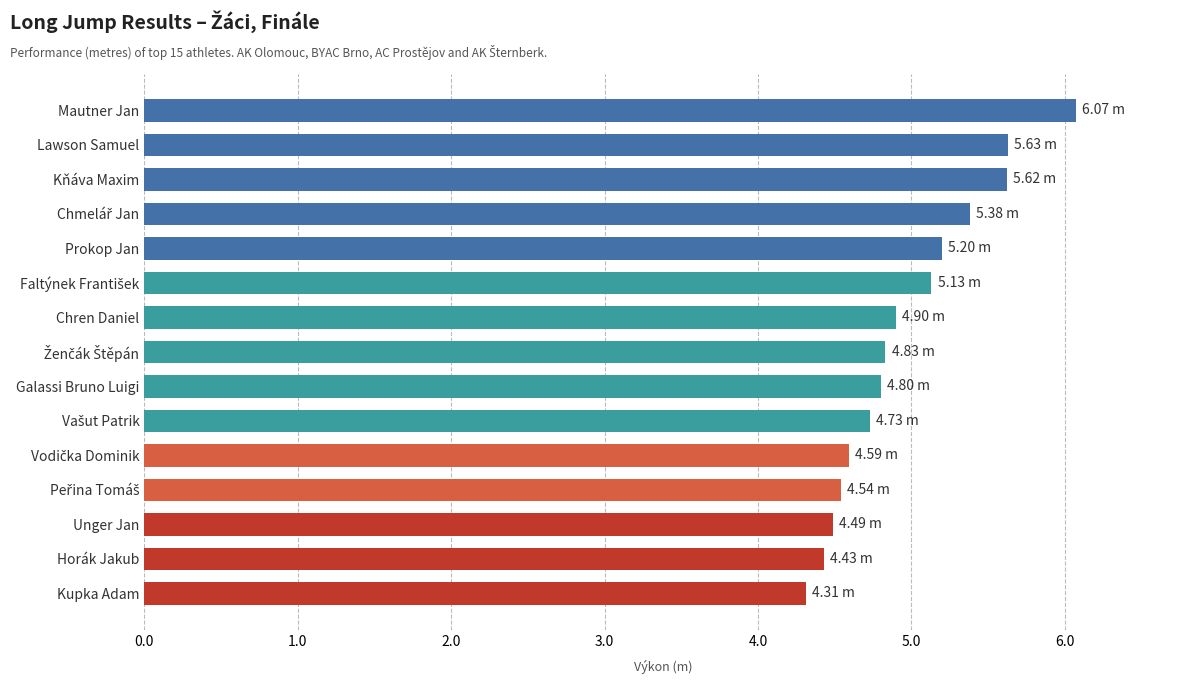

Which label corresponds to the largest value in the chart?

Mautner Jan